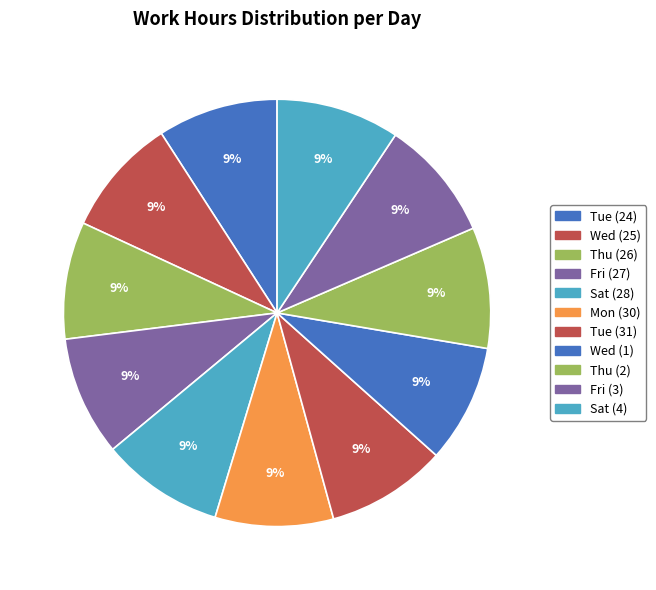

Count the number of slices in the pie.

11